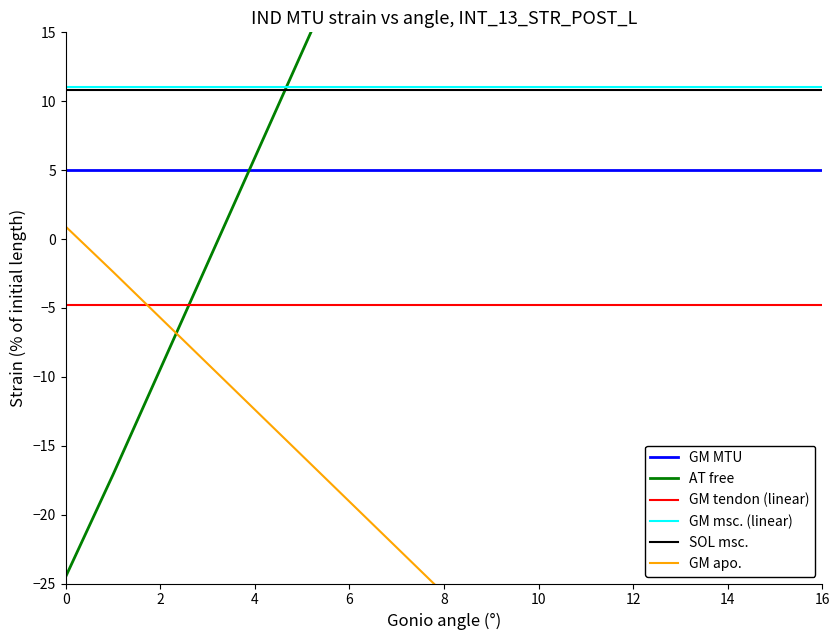

Is this an area chart (filled region under the line)?

No